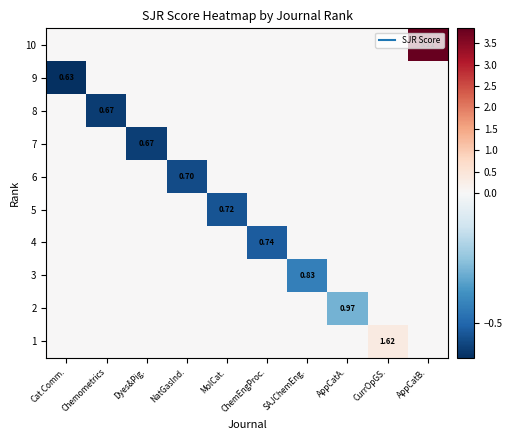

The value of 4 at CurrOpGS. is 0.0. True or false?

True